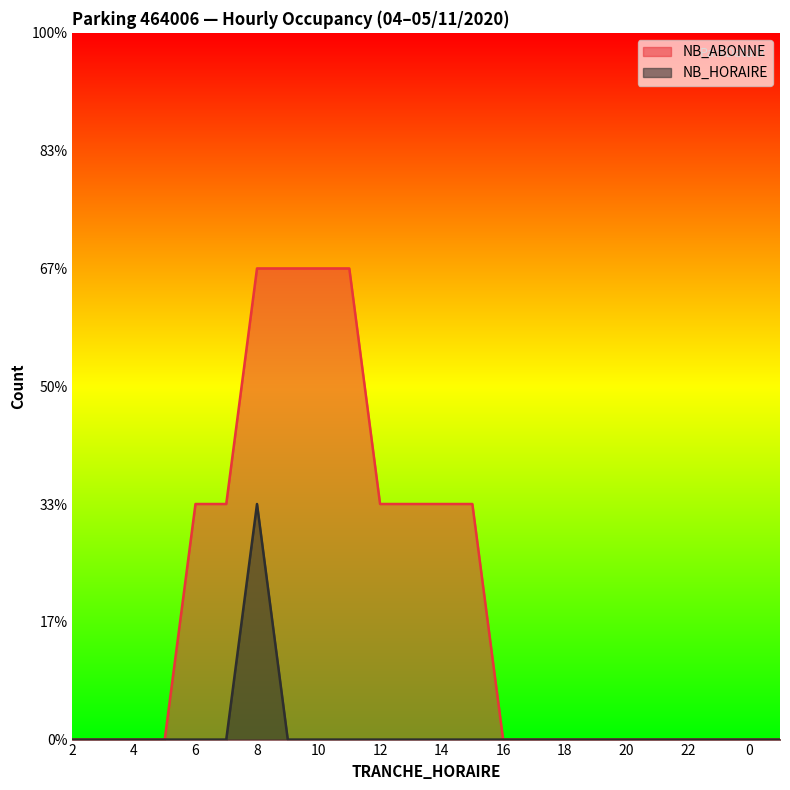

What are all the series names shown in the legend?

NB_ABONNE, NB_HORAIRE